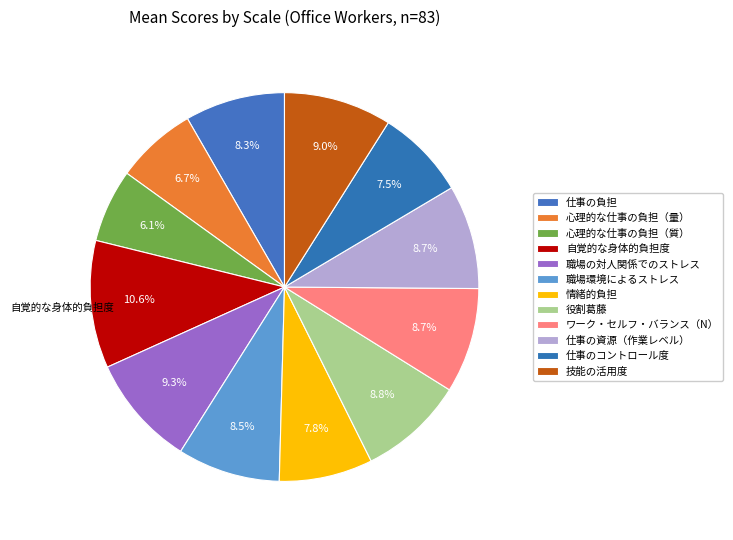

Is 仕事の負担 the majority of the pie?

No